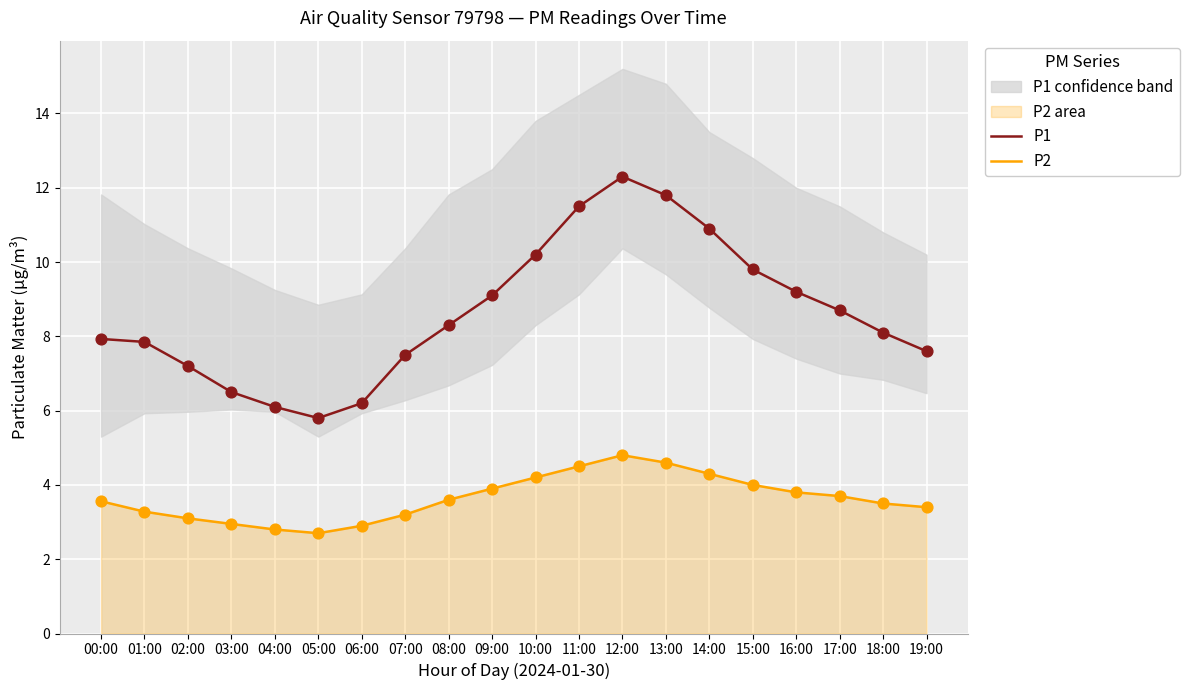

Which series has the largest total across all categories?

P1